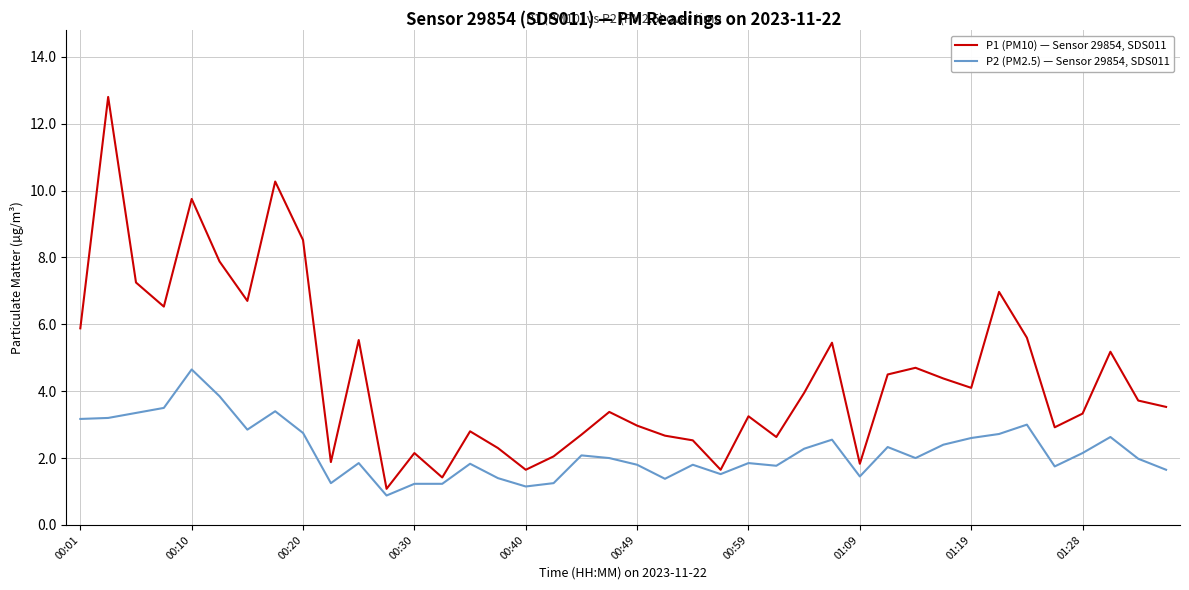

Rank the series by their maximum value, from lowest to highest.

P2 (PM2.5) — Sensor 29854, SDS011, P1 (PM10) — Sensor 29854, SDS011